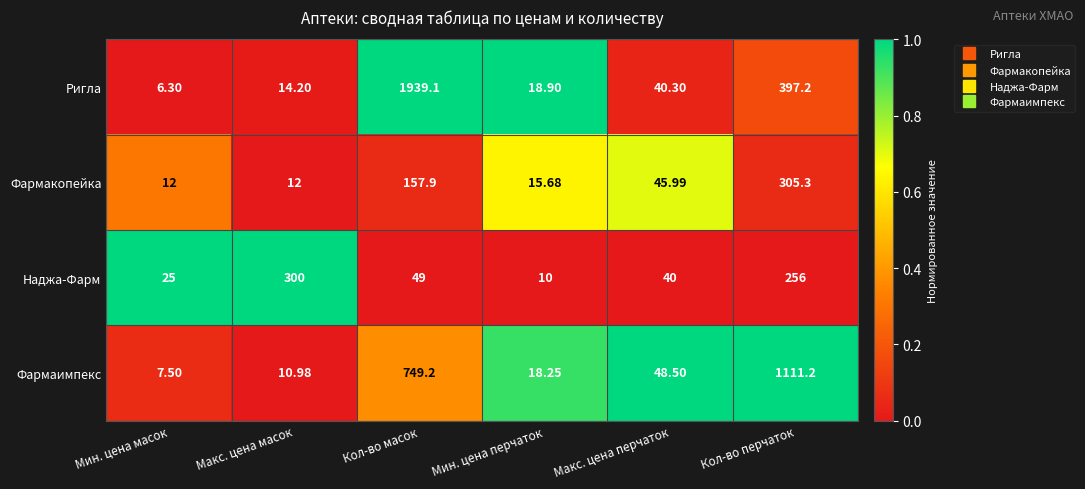

Which series changed the most between Макс. цена масок and Макс. цена перчаток?

Наджа-Фарм